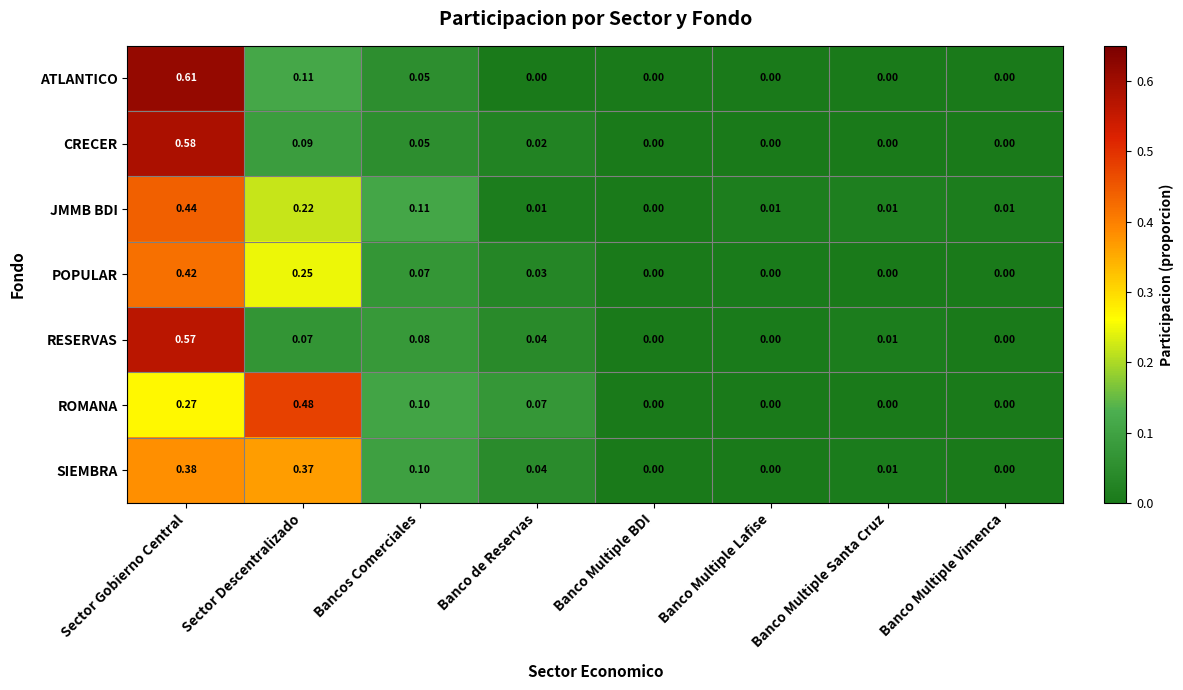

At Sector Descentralizado, list the series in order from largest to smallest.

ROMANA, SIEMBRA, POPULAR, JMMB BDI, ATLANTICO, CRECER, RESERVAS